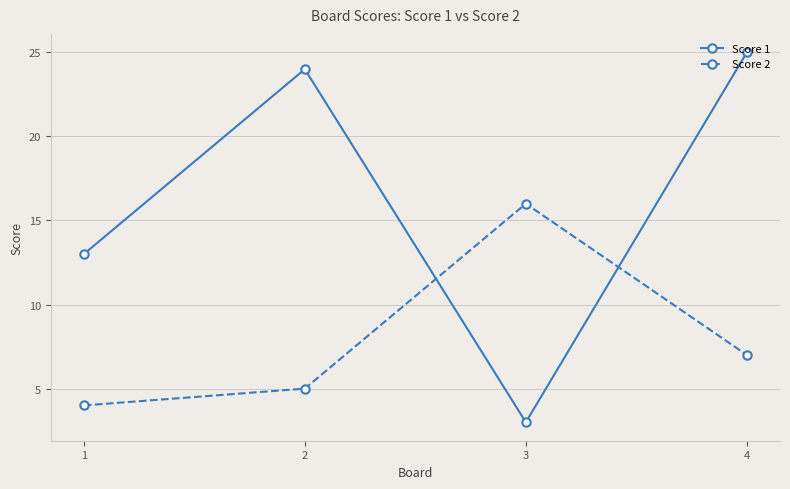

Reading left to right, list all the values displayed in this chart.

Score 1: 13	24	3	25
Score 2: 4	5	16	7